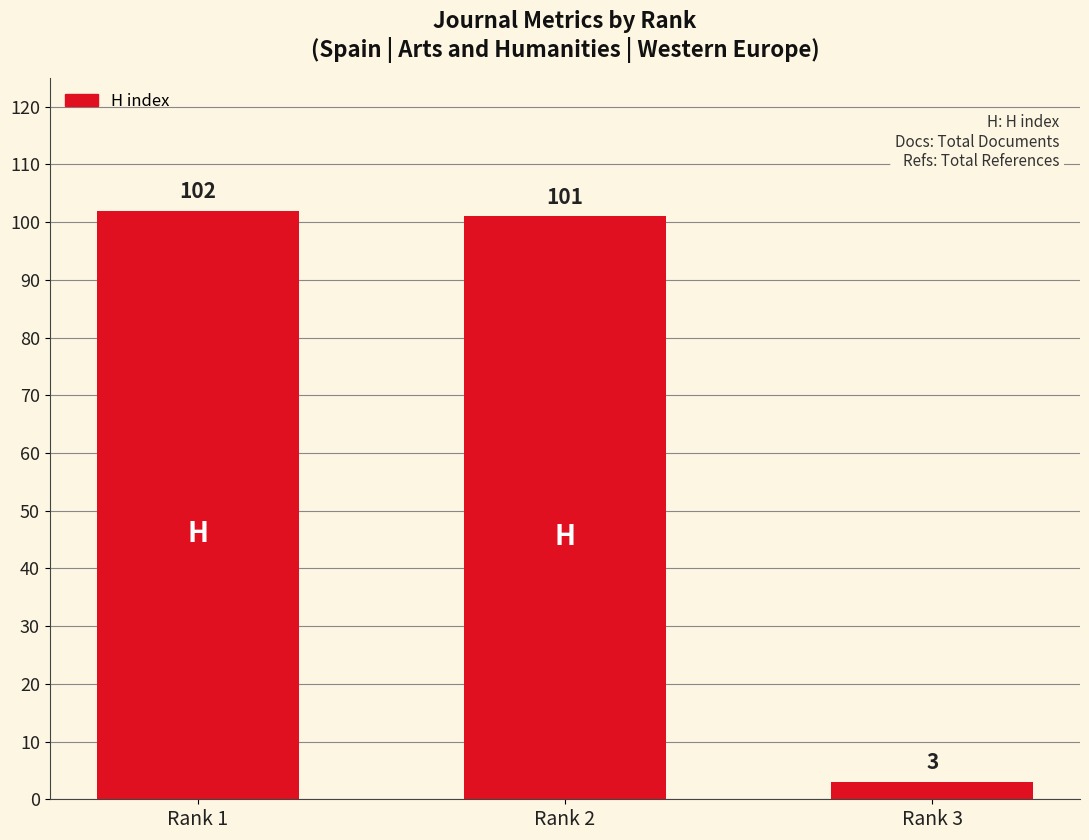

List the labels in order of value, smallest first.

Rank 3, Rank 2, Rank 1